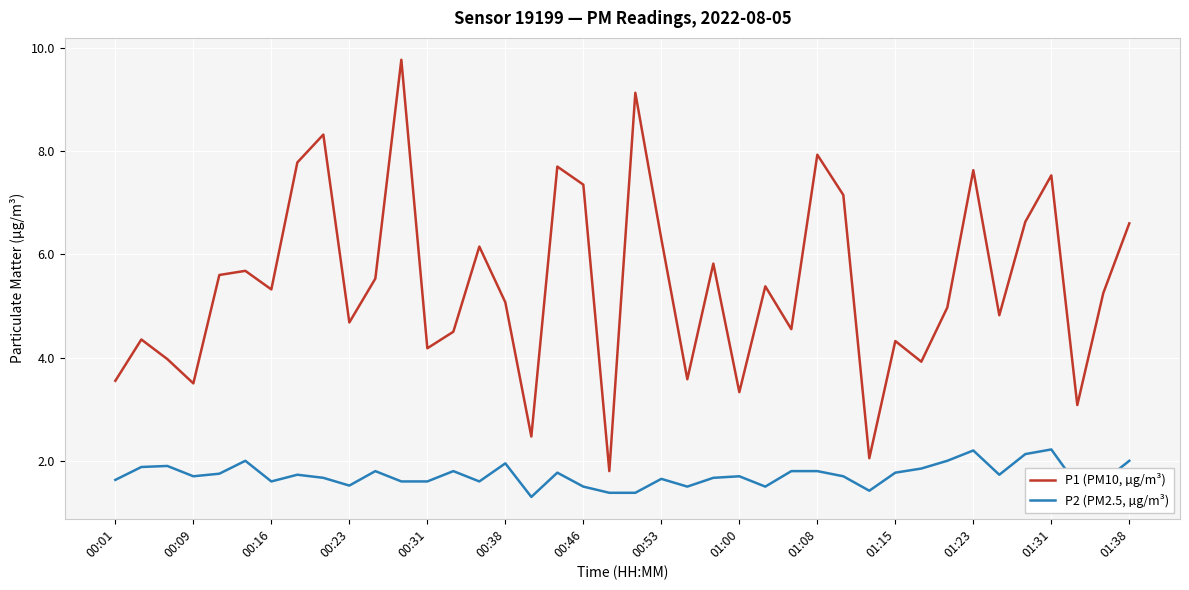

List the series in order of their overall mean, highest first.

P1 (PM10, µg/m³), P2 (PM2.5, µg/m³)